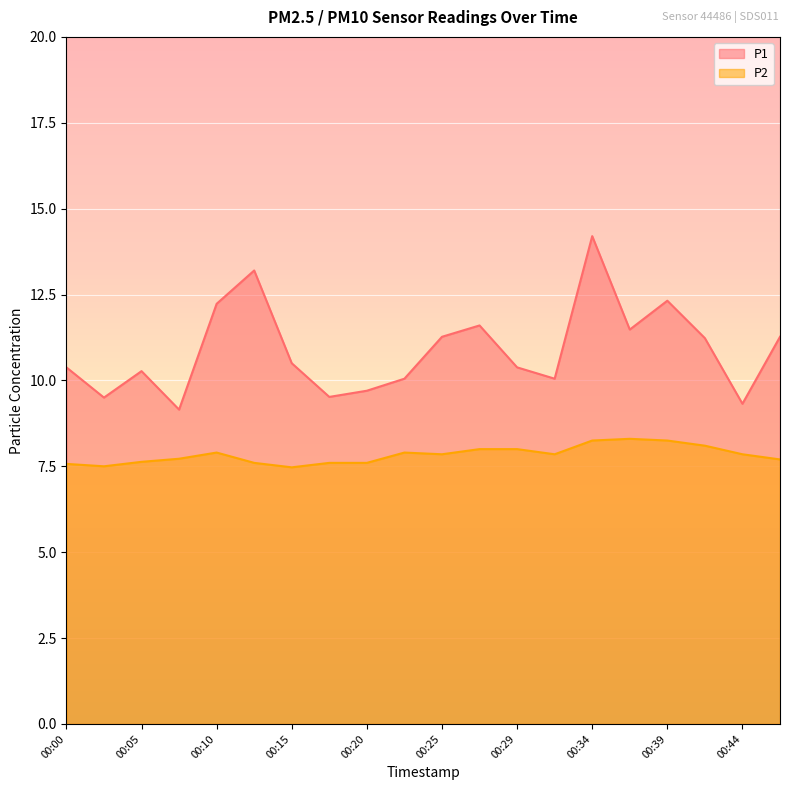

What is the value of the P2 point at the 9th from the left?

7.6